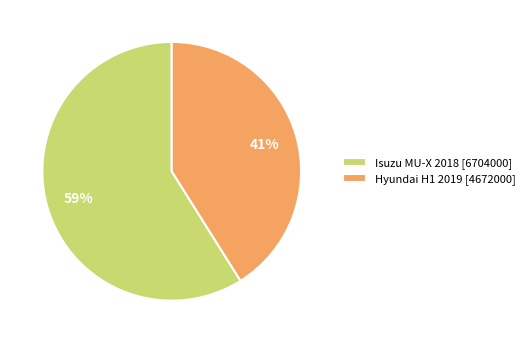

True or false: Hyundai H1 2019 accounts for 41% of the total.

True